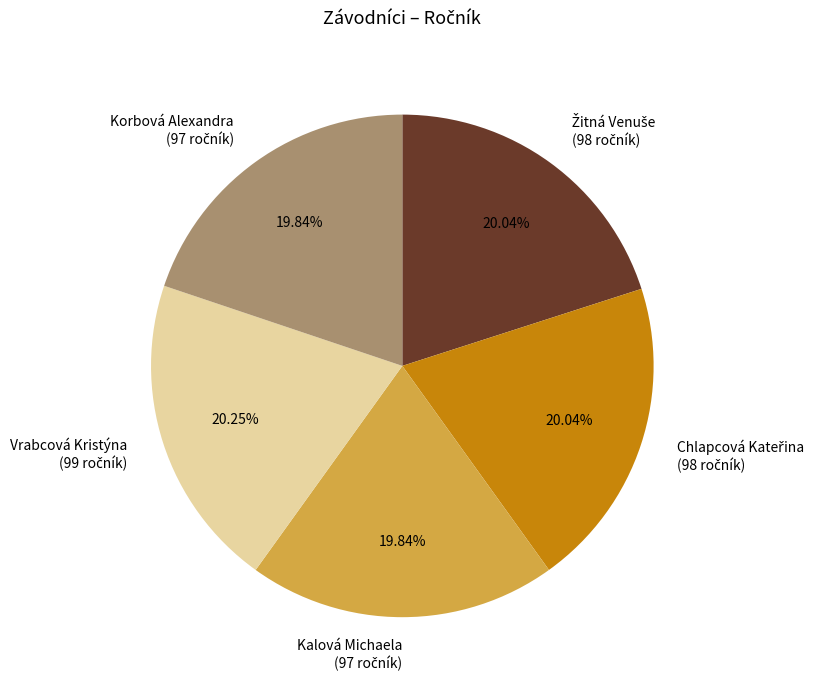

Is there a majority slice in this chart?

No